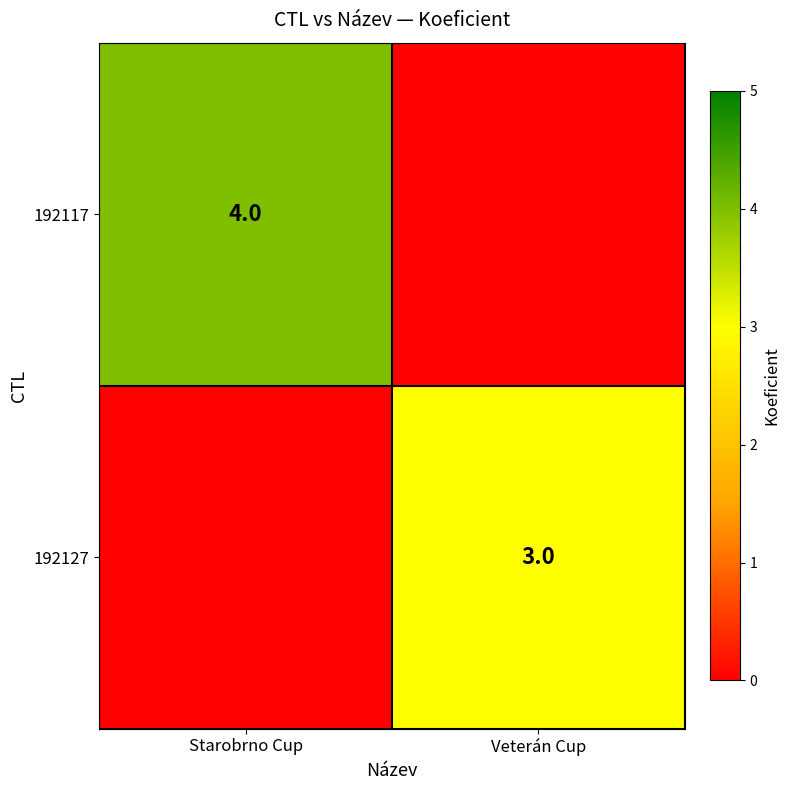

What is the spread (max minus min) of values at Veterán Cup?

3